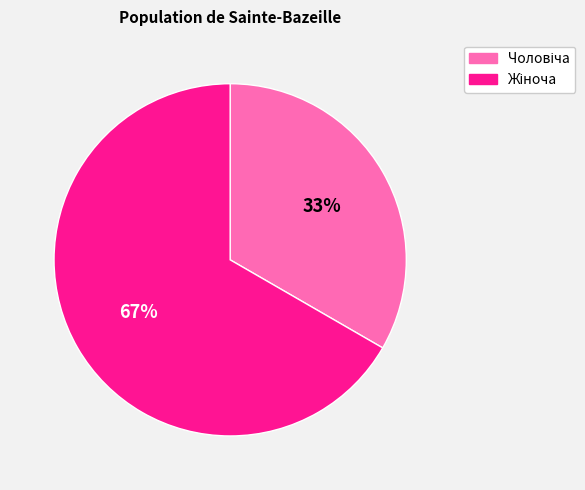

To the nearest percent, what is the average slice percentage?

50%